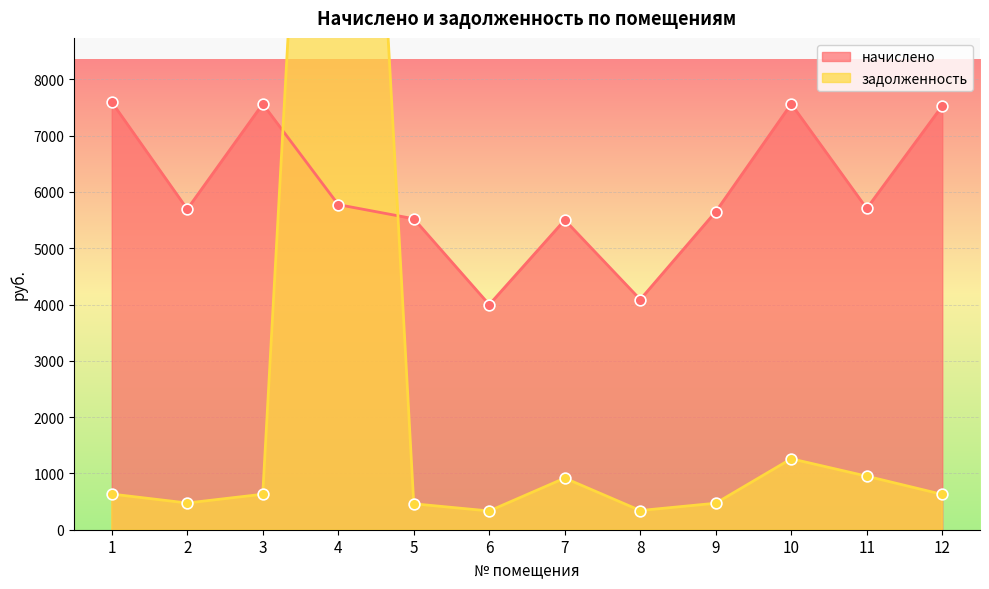

What are all the series names shown in the legend?

начислено, задолженность